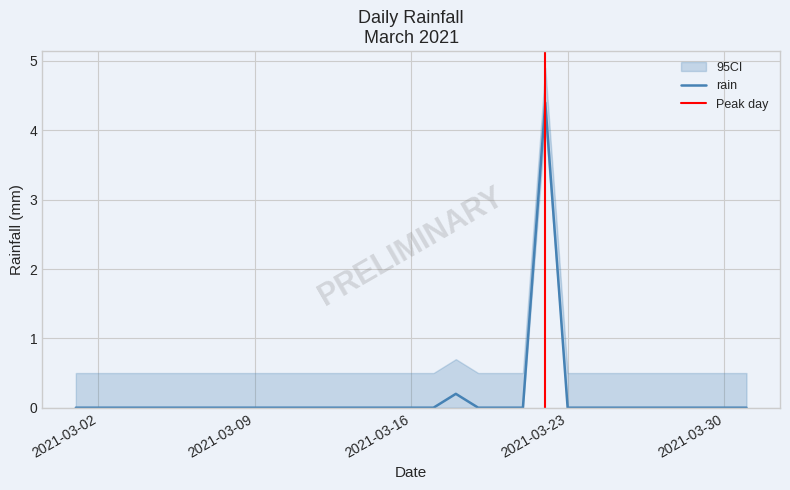

How many categories are shown in the chart?

31